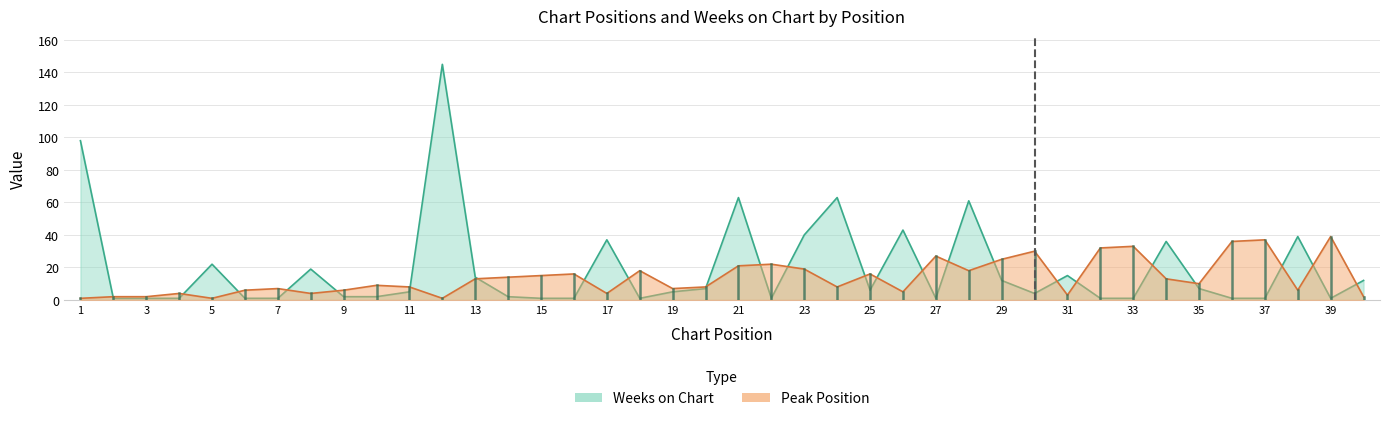

How many intersections are there between Weeks on Chart and Peak Position?

24